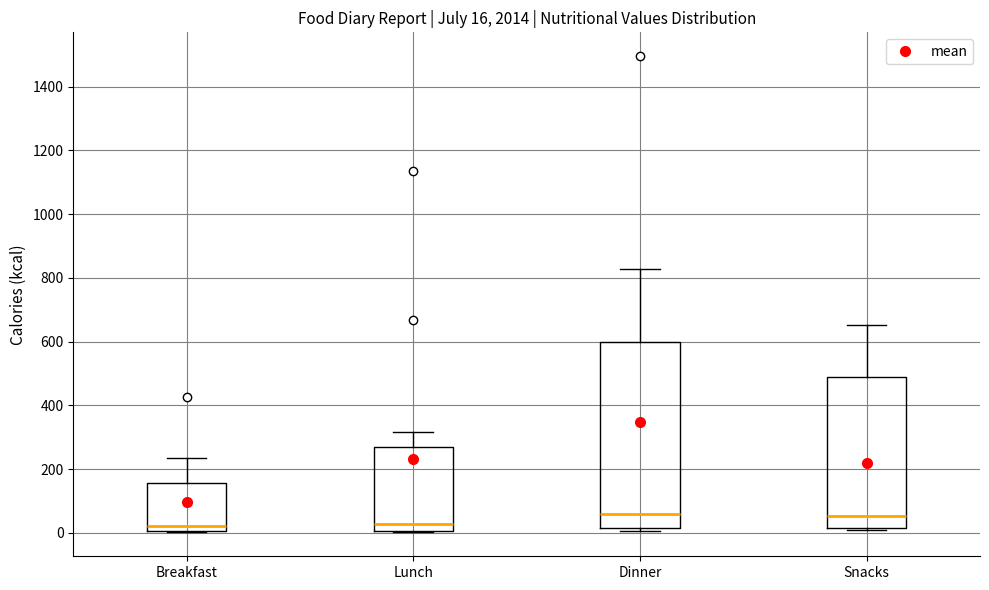

Which box is the tallest, from its lower edge to its upper edge?

Dinner